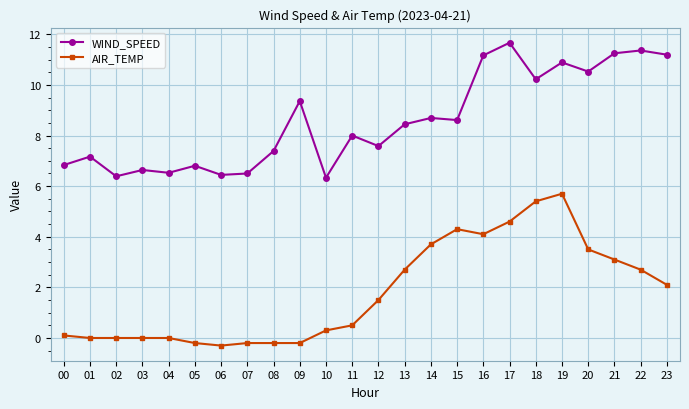

Is it true that AIR_TEMP equals 5.7 at 19?

True